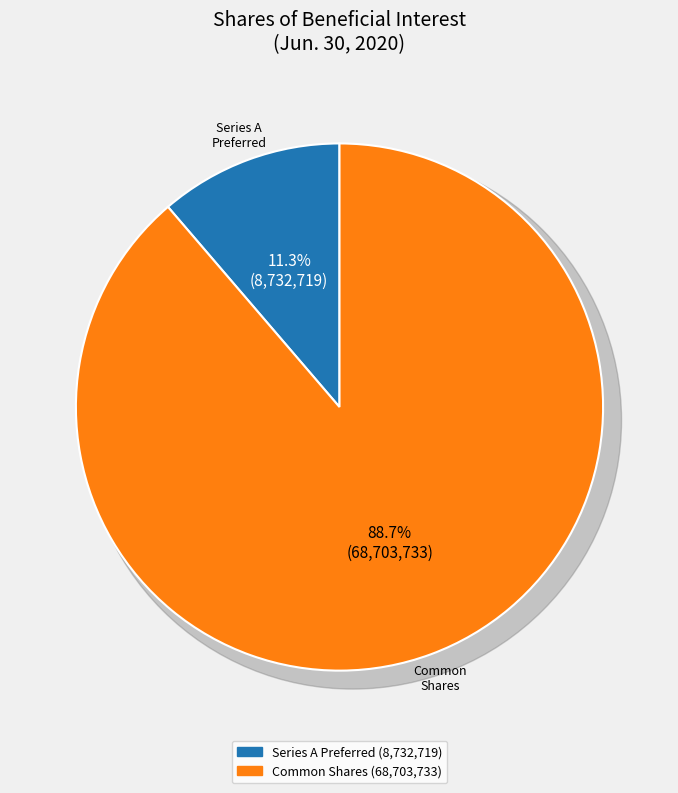

True or false: Common shares issued accounts for 80% of the total.

False